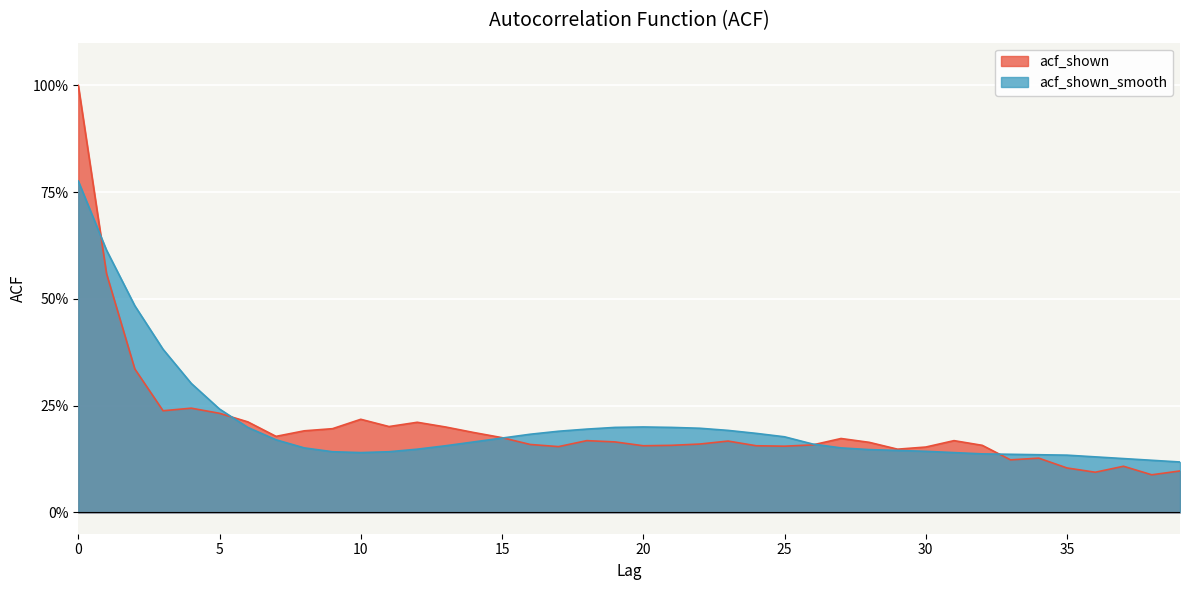

Where is acf_shown_smooth nearest to the value 0?

39